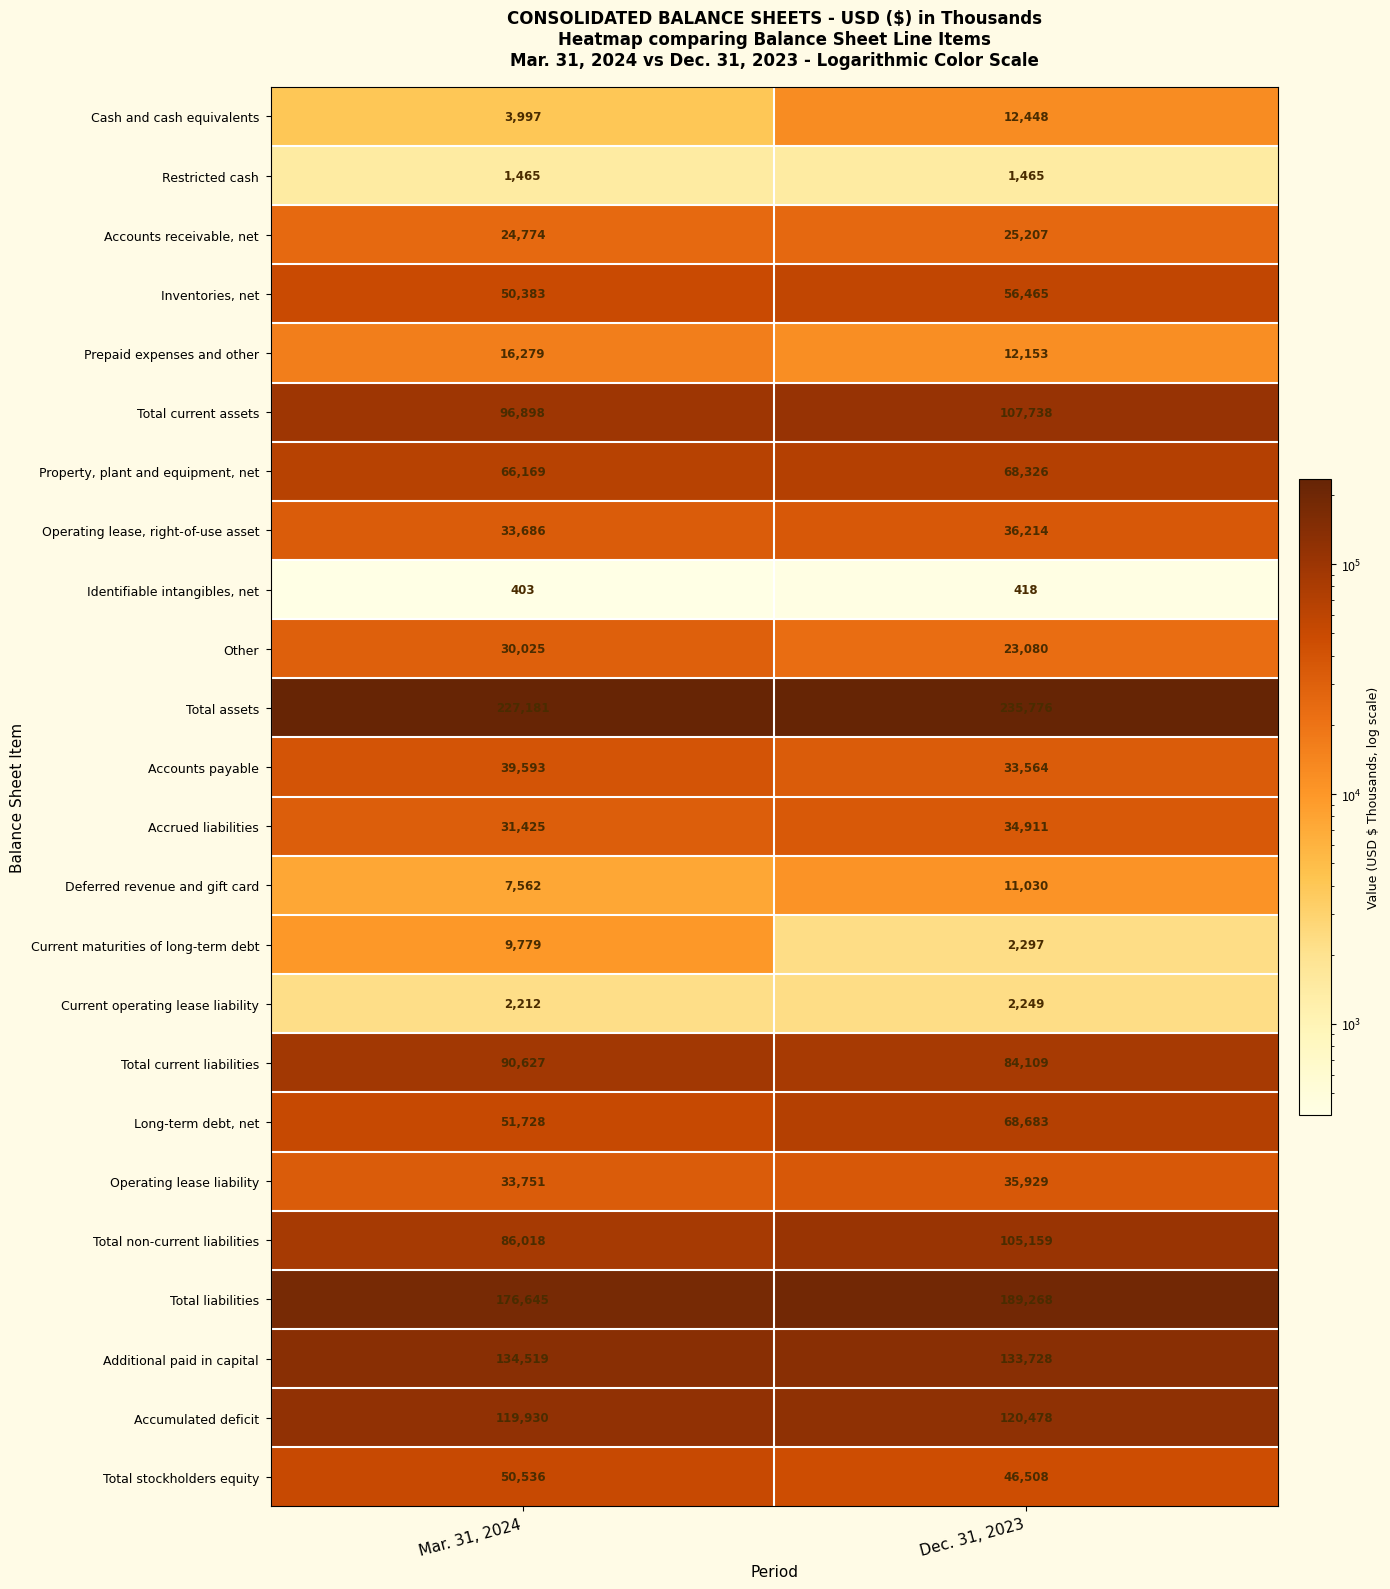

Where is Accumulated deficit nearest to the value 120204?

Mar. 31, 2024